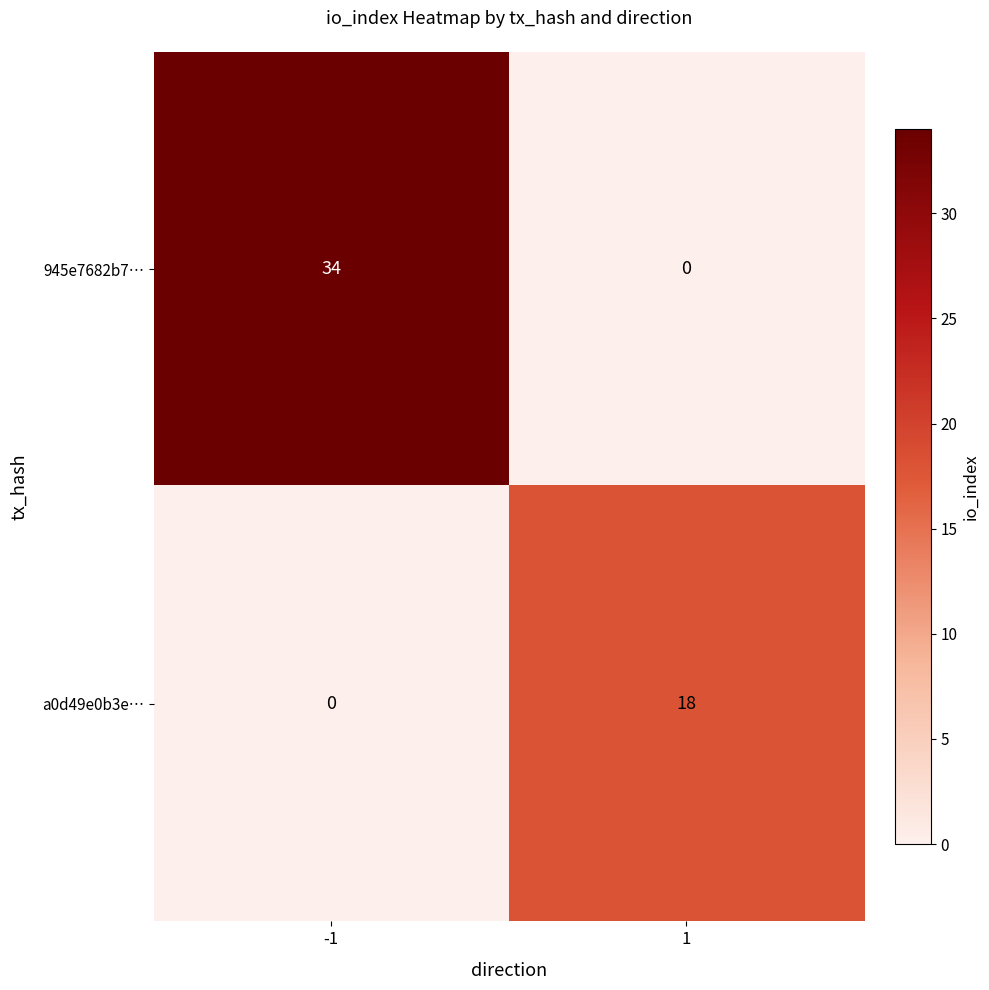

The a0d49e0b3e… series shows 26 at 1. True or false?

False